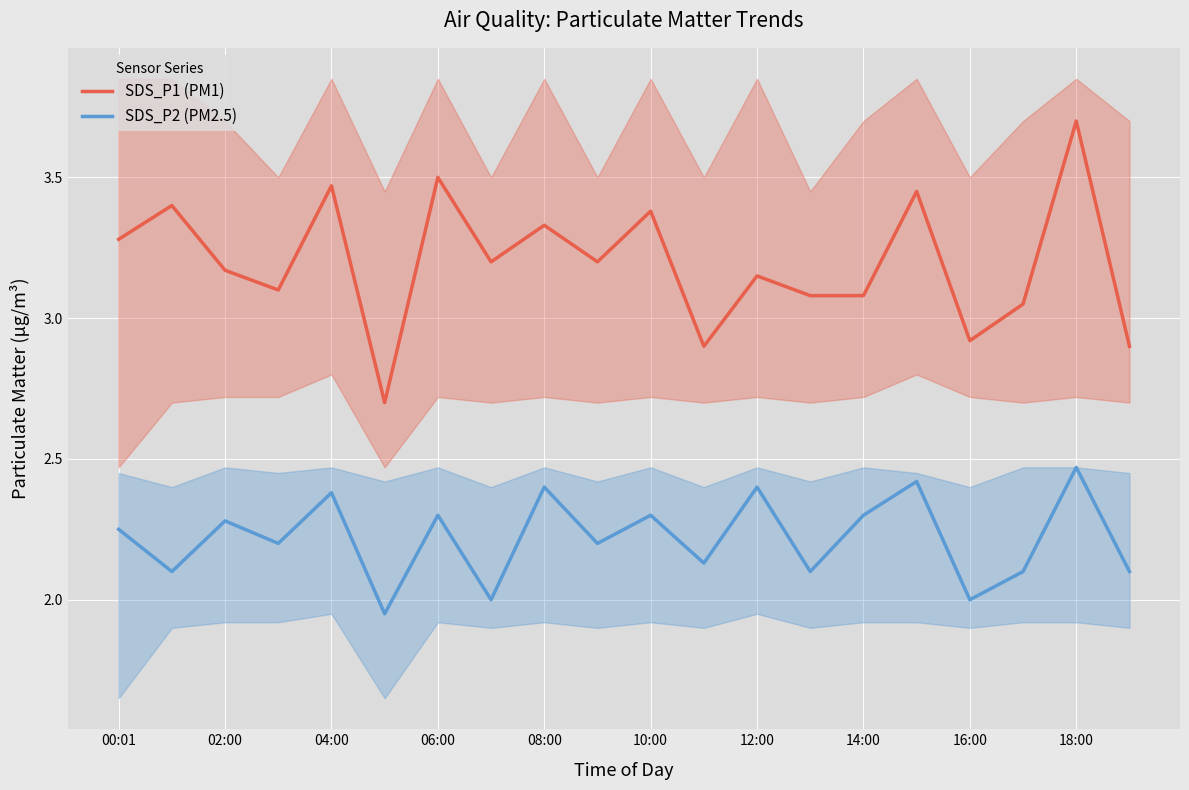

How many lines are shown in the chart?

2